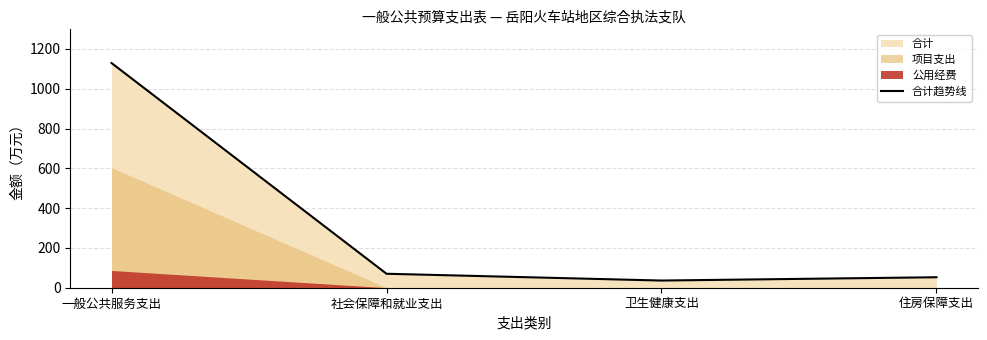

What is the average value?

322.0